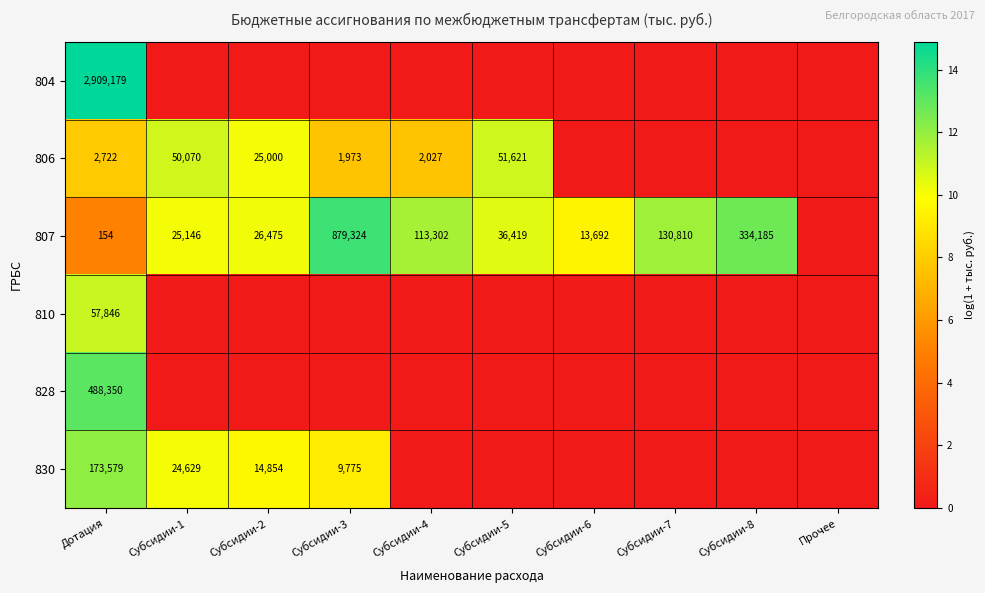

The value of 806 at Субсидии-5 is 51621. True or false?

True